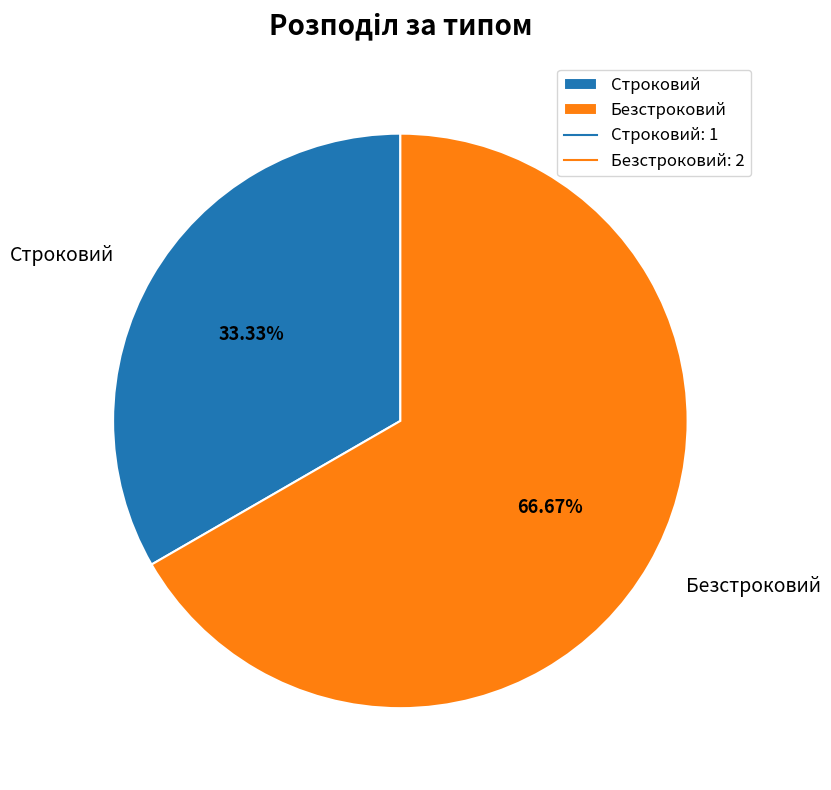

Is it true that Строковий is 33% of the pie?

True